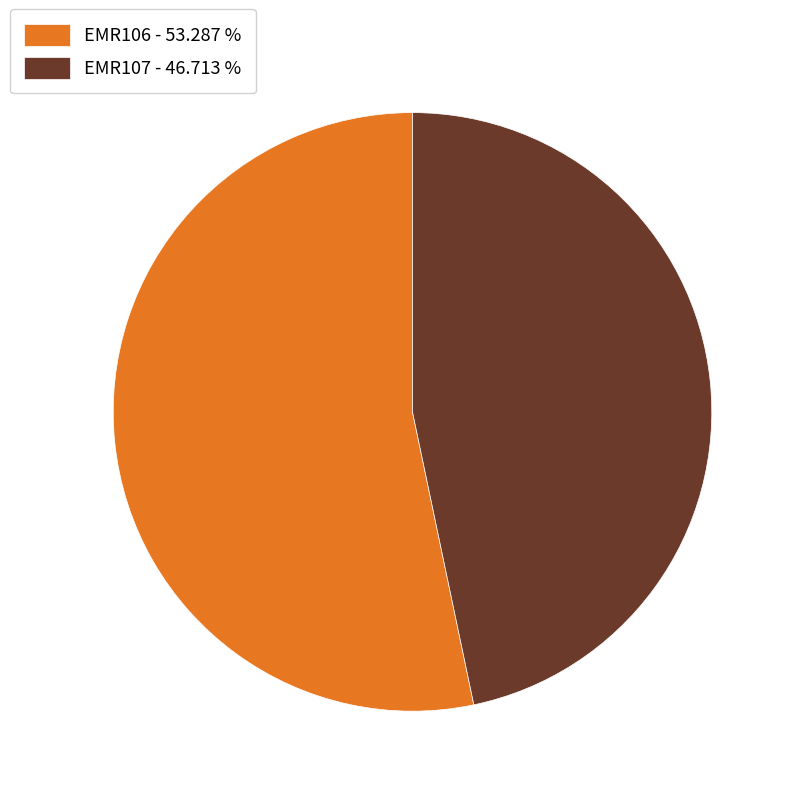

Which category has the smallest portion of the pie?

EMR107